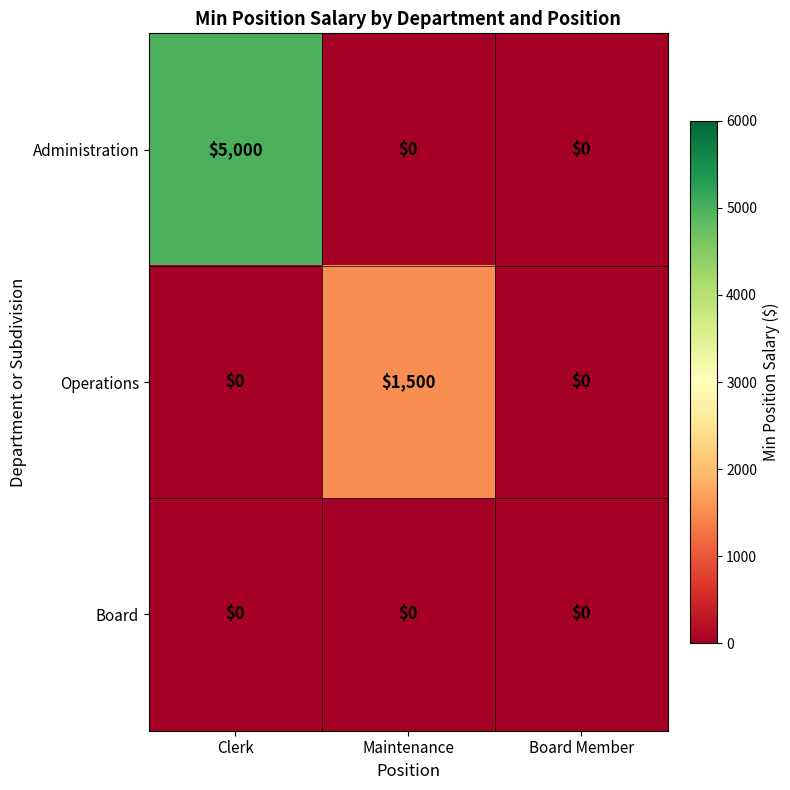

Is it true that Administration equals 2727 at Board Member?

False